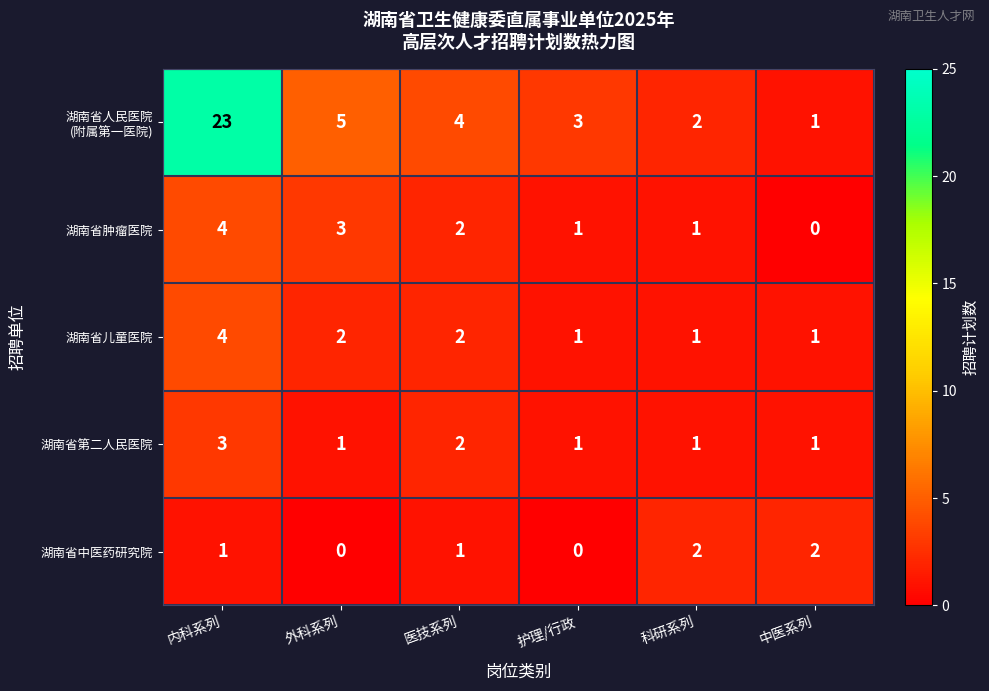

Where does the 湖南省儿童医院 series first go above 2?

内科系列